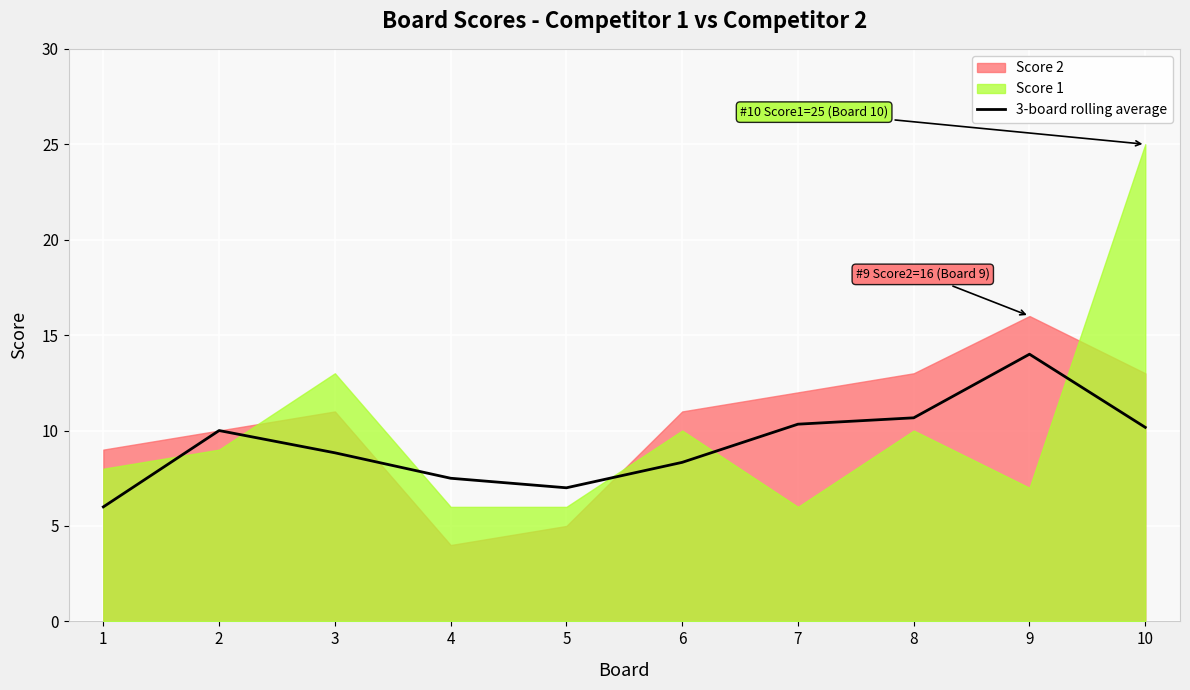

What is the difference between the maximum and second lowest values?

7.0